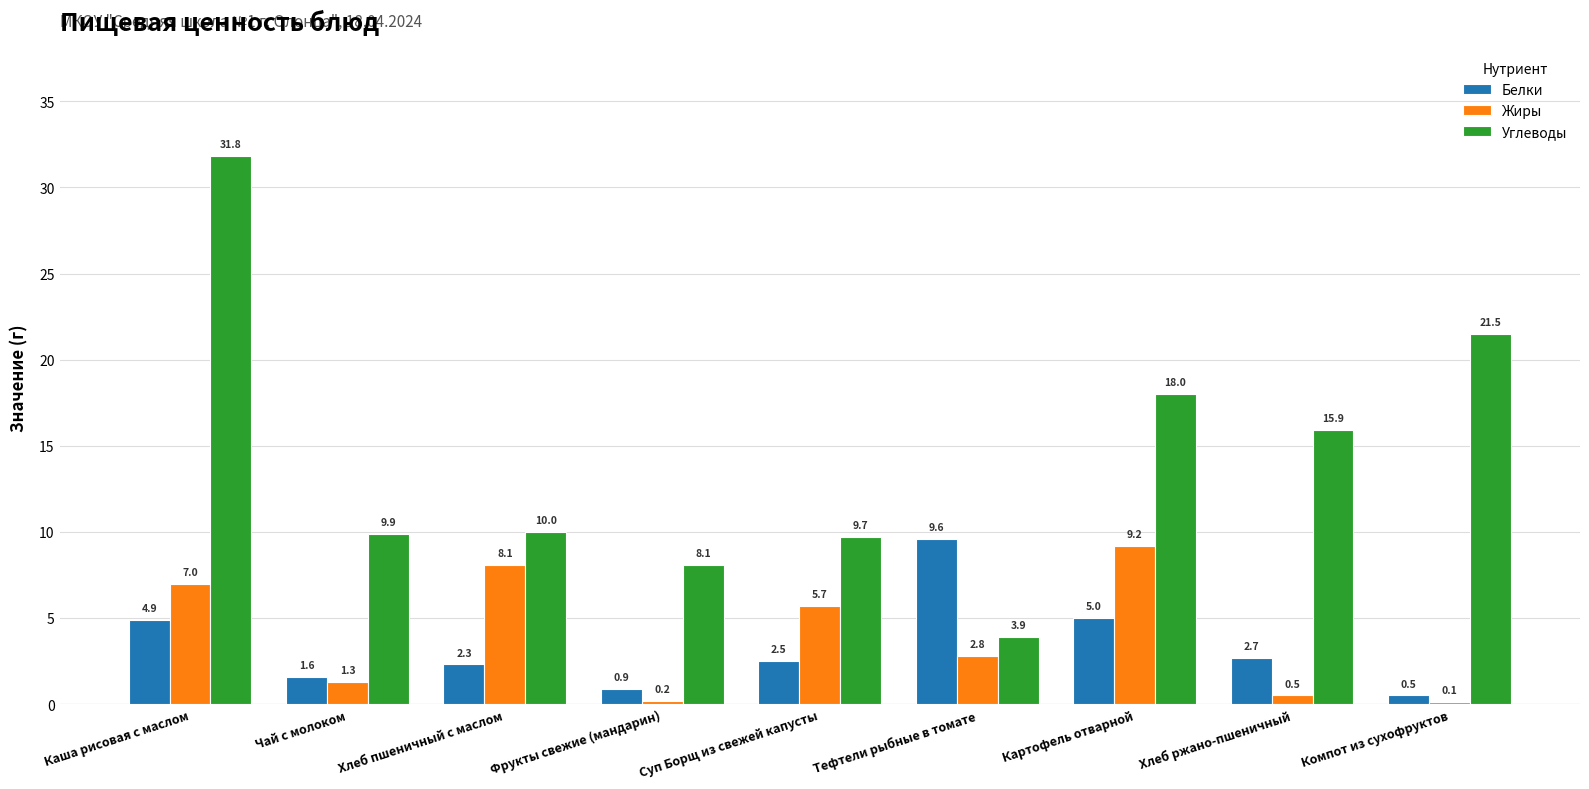

Which series has the largest total across all categories?

Углеводы